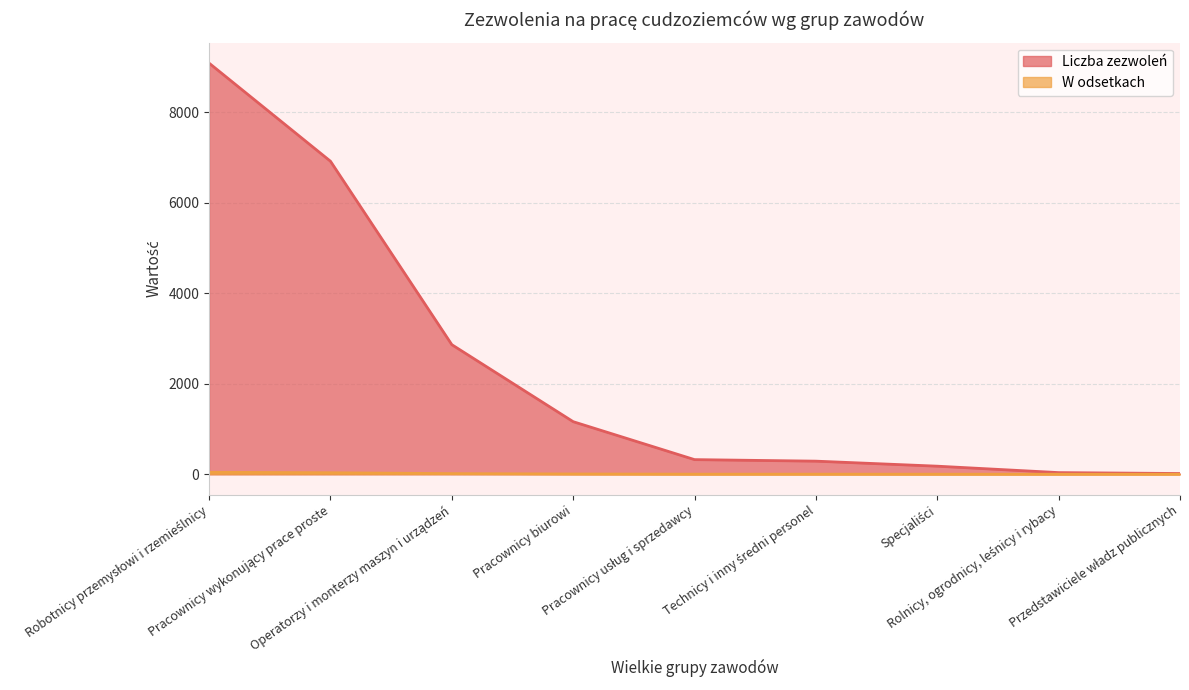

True or false: W odsetkach and Liczba zezwoleń intersect in this chart.

False